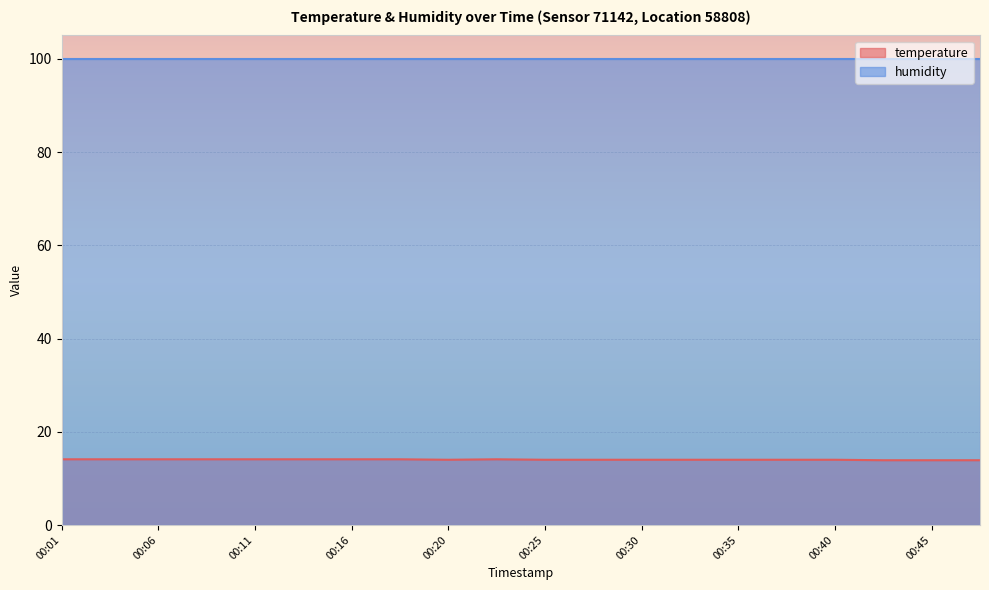

Does the chart display data point markers on the line(s)?

No